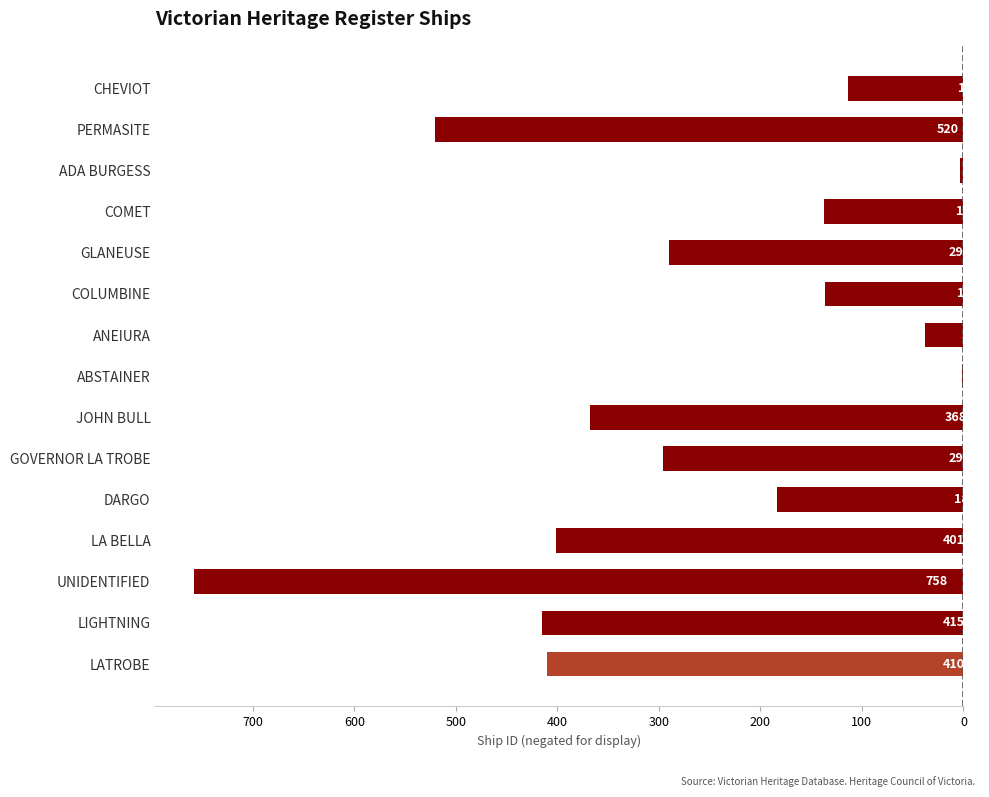

Are the bars horizontal?

Yes